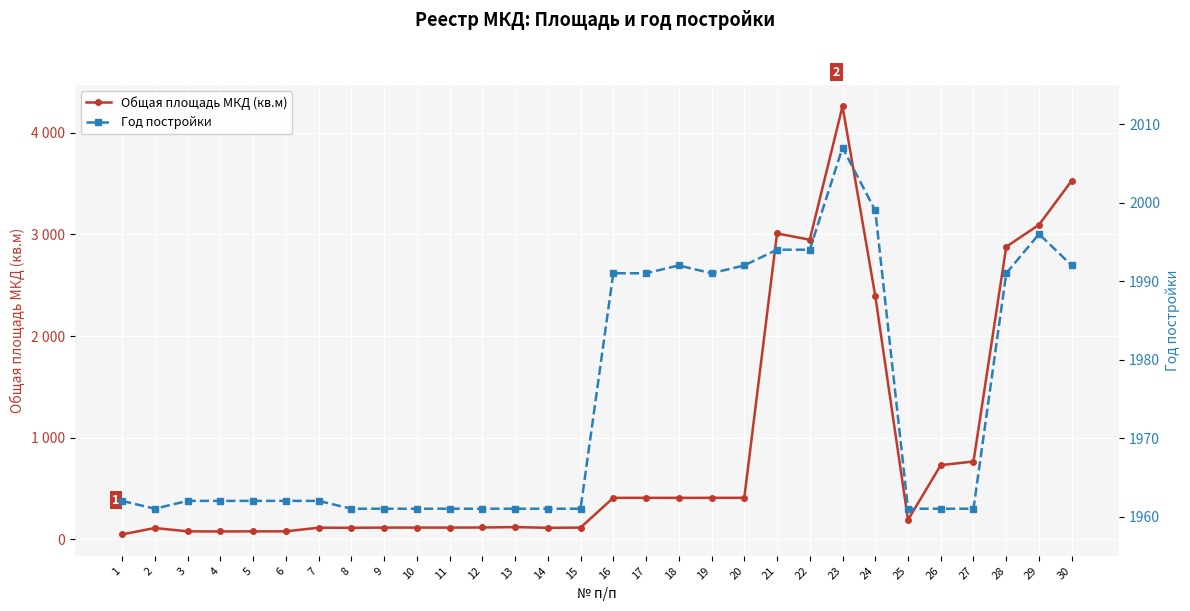

The value of Год постройки at 22 is 541.6. True or false?

False